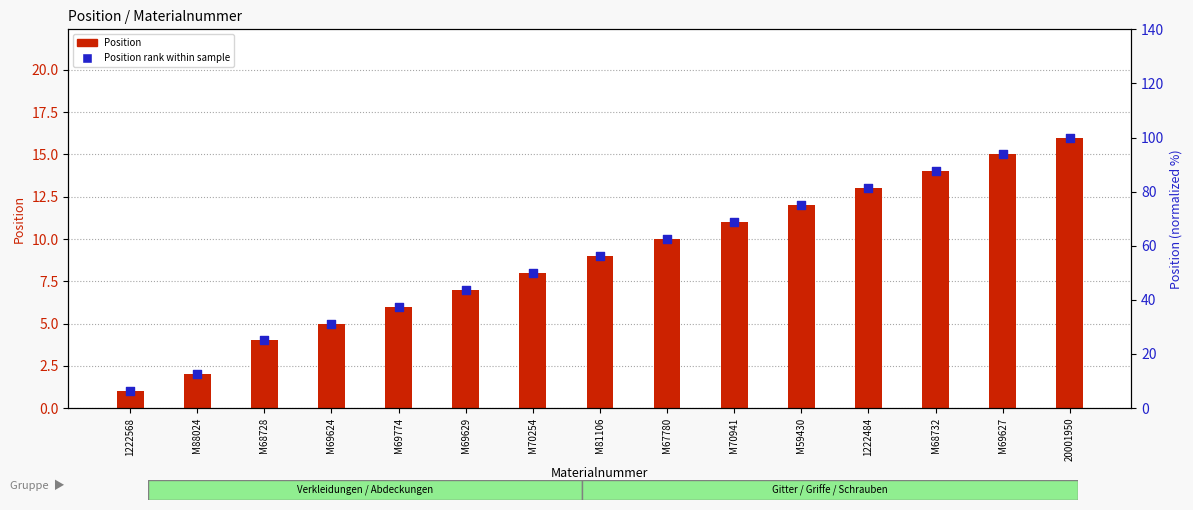

Which series reaches the minimum Y coordinate?

Position